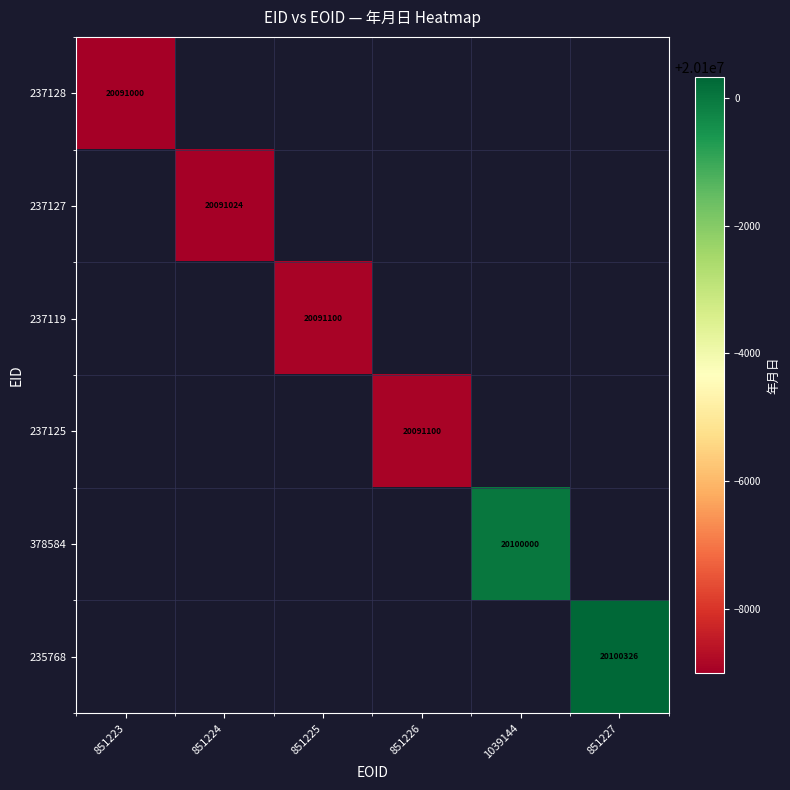

Count the number of categories in the chart.

6